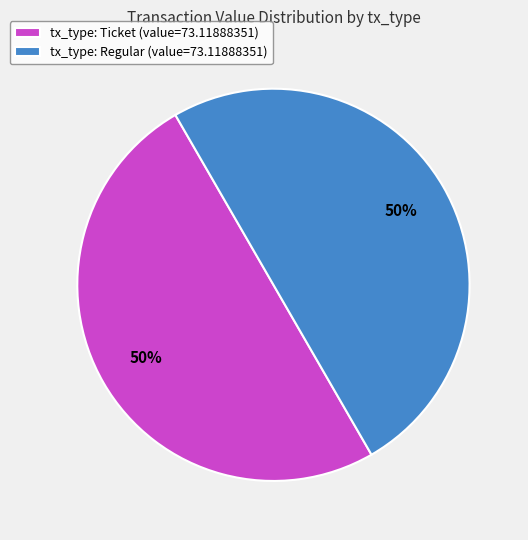

To the nearest percent, what is the average slice percentage?

50%